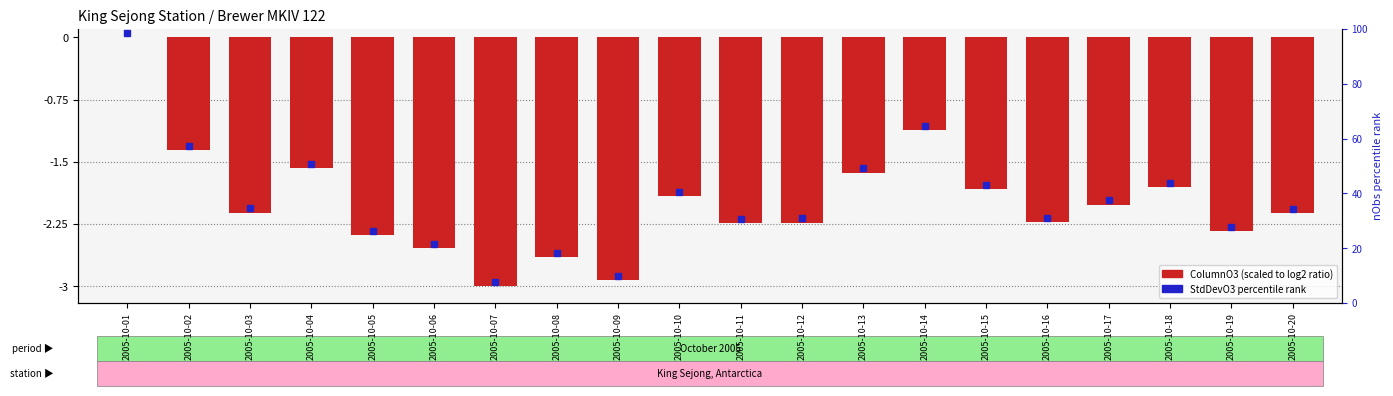

Is it true that the value at 2005-10-17 is -2.0?

True